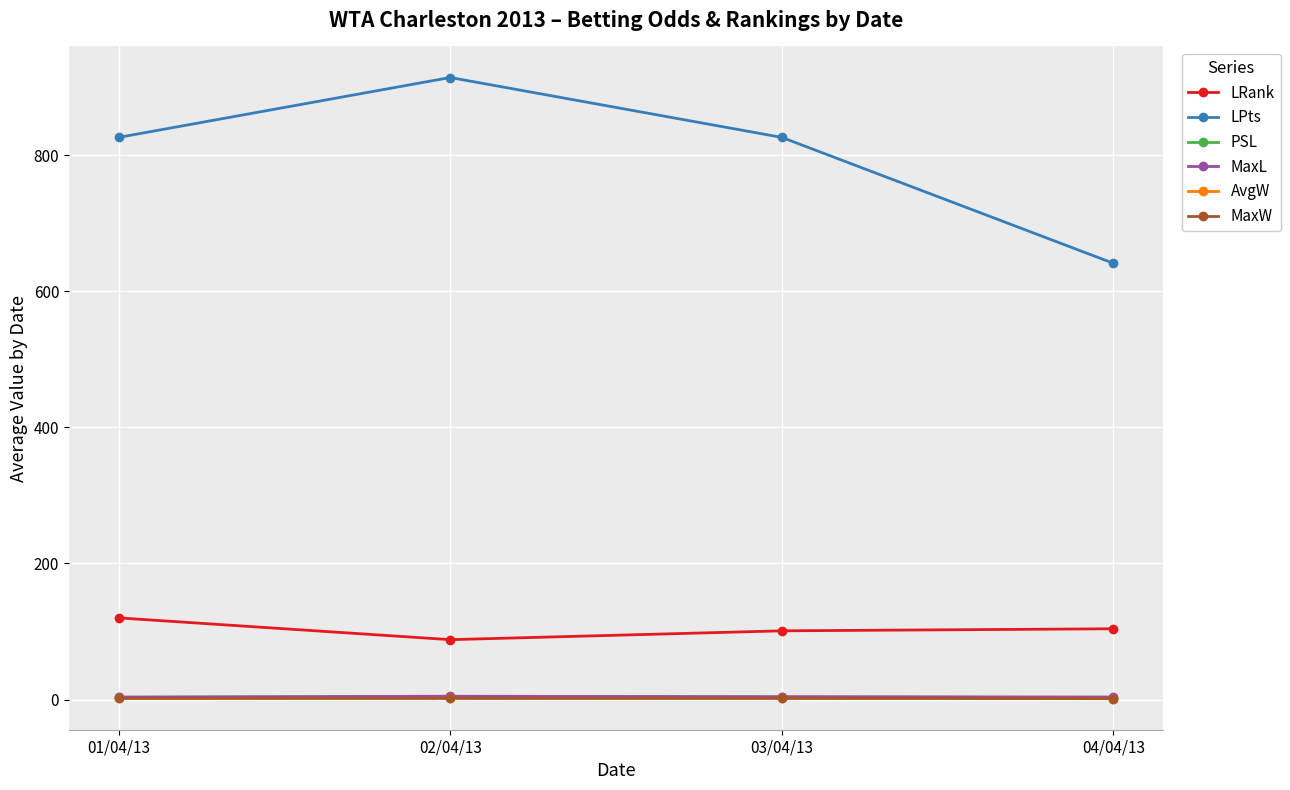

Is this an area chart (filled region under the line)?

No